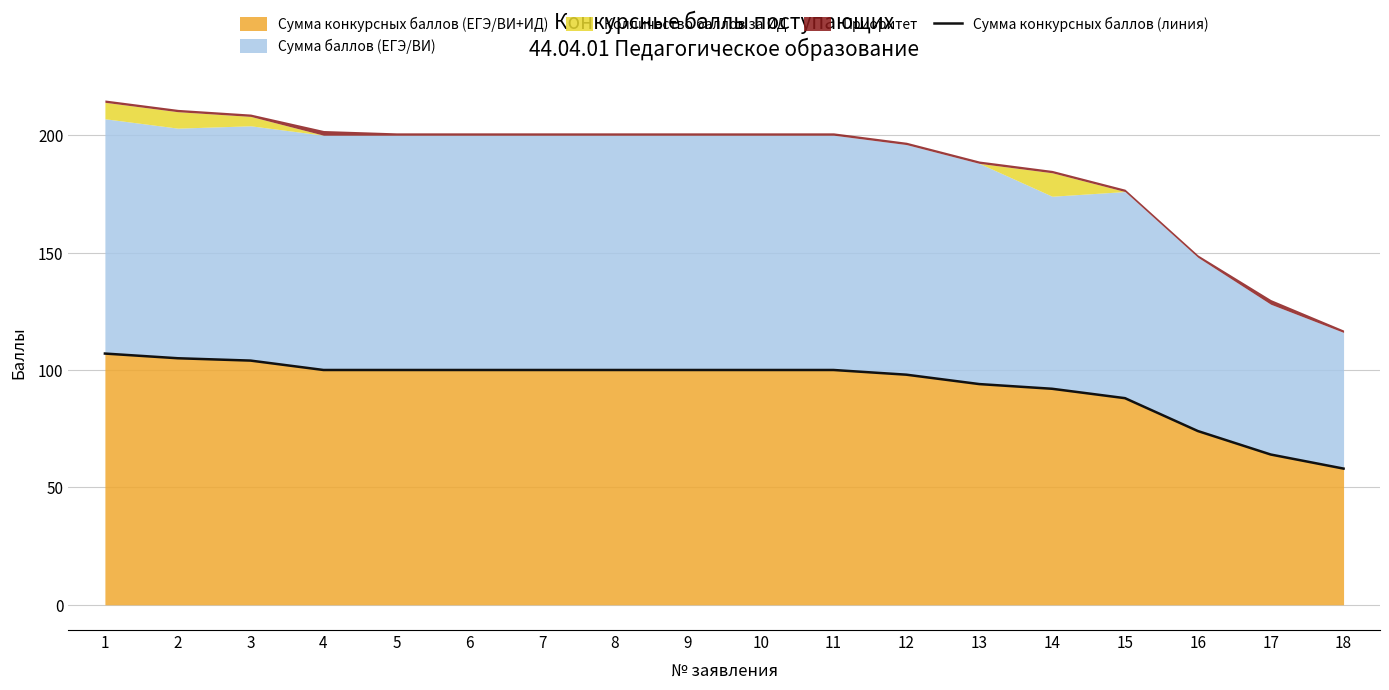

Reading right to left, transcribe all the data shown in this chart.

58	64	74	88	92	94	98	100	100	100	100	100	100	100	100	104	105	107